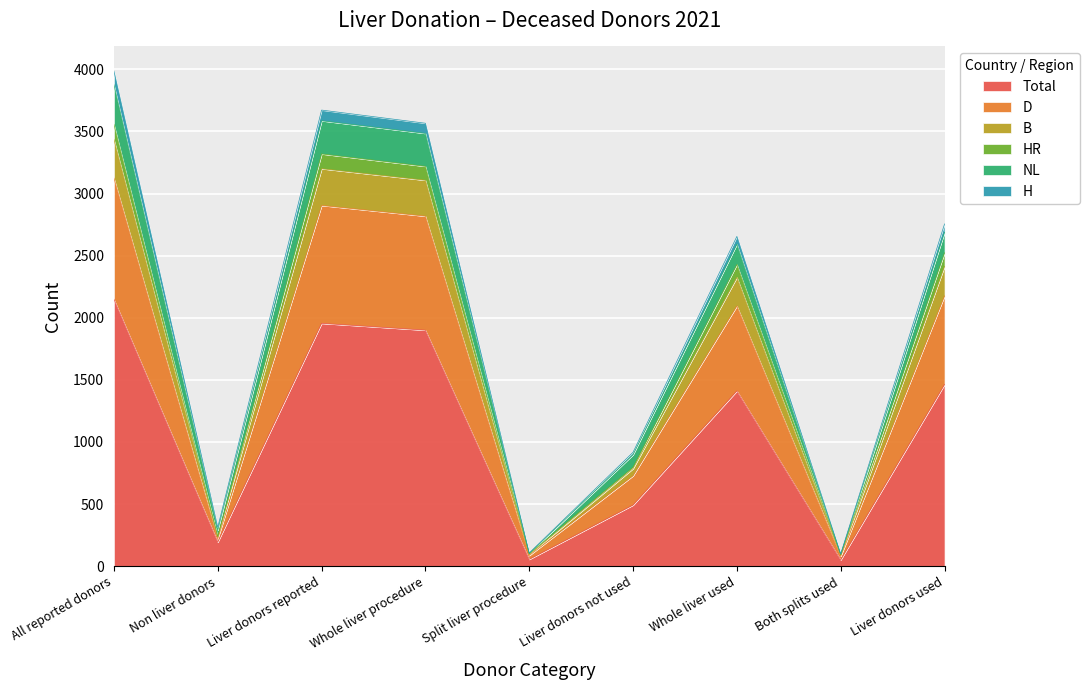

Which category has the highest value in the Total series?

All reported donors